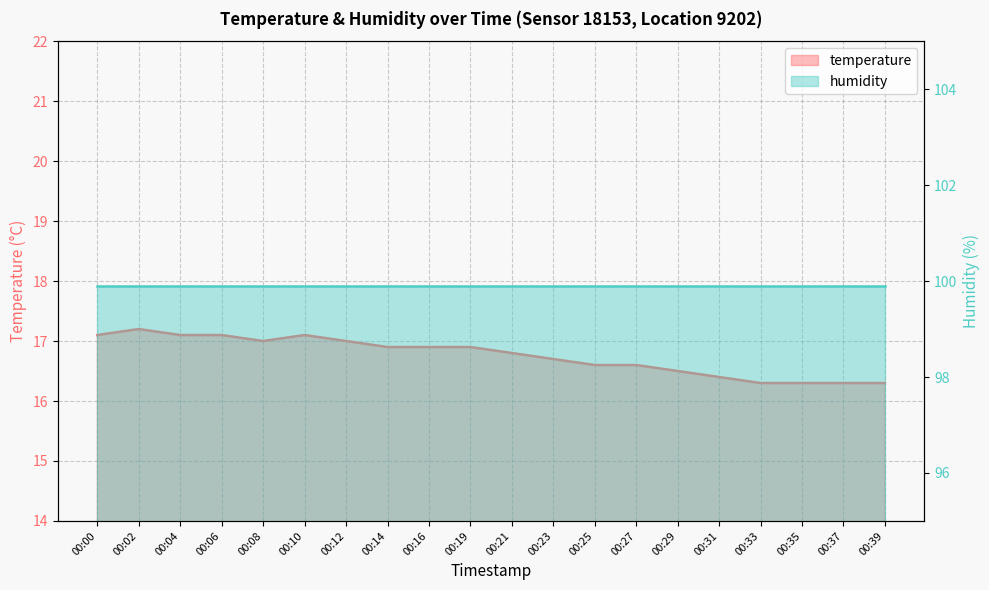

What is the difference between the maximum and minimum values?

0.9